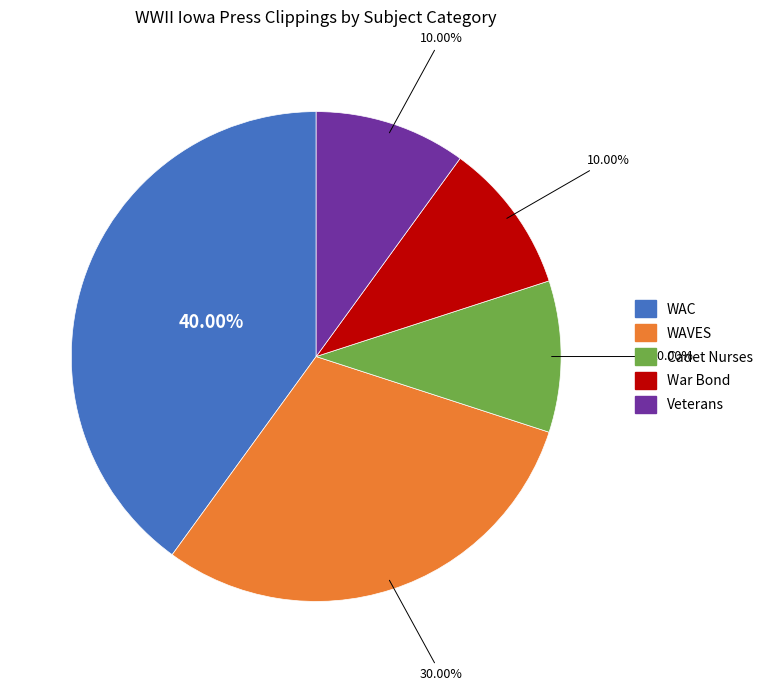

To the nearest percent, what percentage of the pie is WAC?

40%